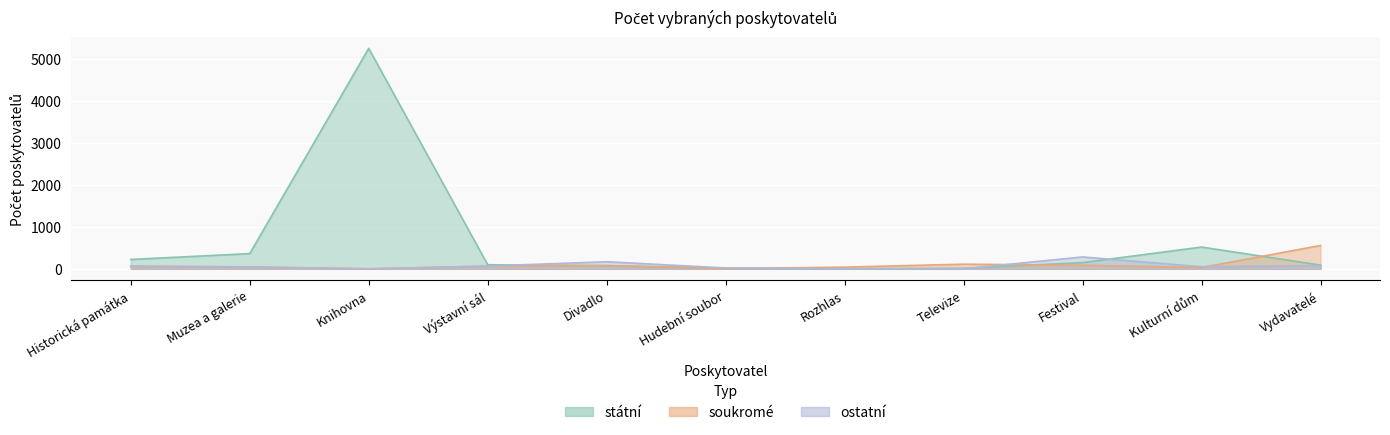

Reading right to left, transcribe all the data shown in this chart.

státní: Vydavatelé=89	Kulturní dům=519	Festival=148	Televize=13	Rozhlas=2	Hudební soubor=11	Divadlo=74	Výstavní sál=97	Knihovna=5256	Muzea a galerie=363	Historická památka=223
soukromé: Vydavatelé=557	Kulturní dům=30	Festival=84	Televize=111	Rozhlas=40	Hudební soubor=6	Divadlo=78	Výstavní sál=65	Knihovna=0	Muzea a galerie=46	Historická památka=60
ostatní: Vydavatelé=76	Kulturní dům=50	Festival=283	Televize=0	Rozhlas=0	Hudební soubor=20	Divadlo=169	Výstavní sál=66	Knihovna=0	Muzea a galerie=44	Historická památka=65